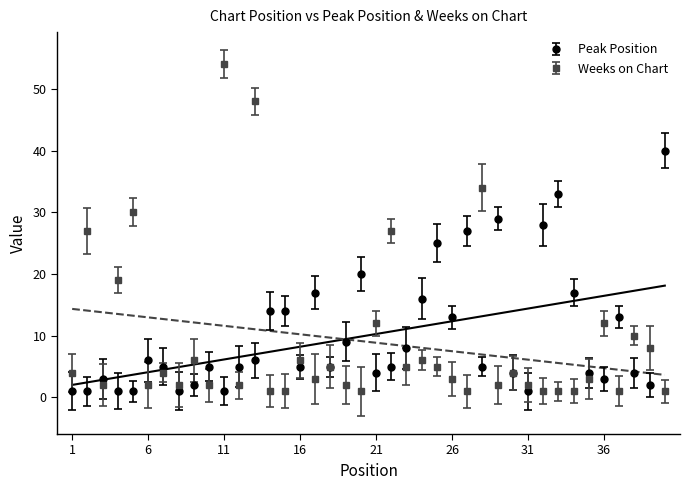

In Weeks on Chart, how many points are lower than both neighbors (excluding endpoints)?

11